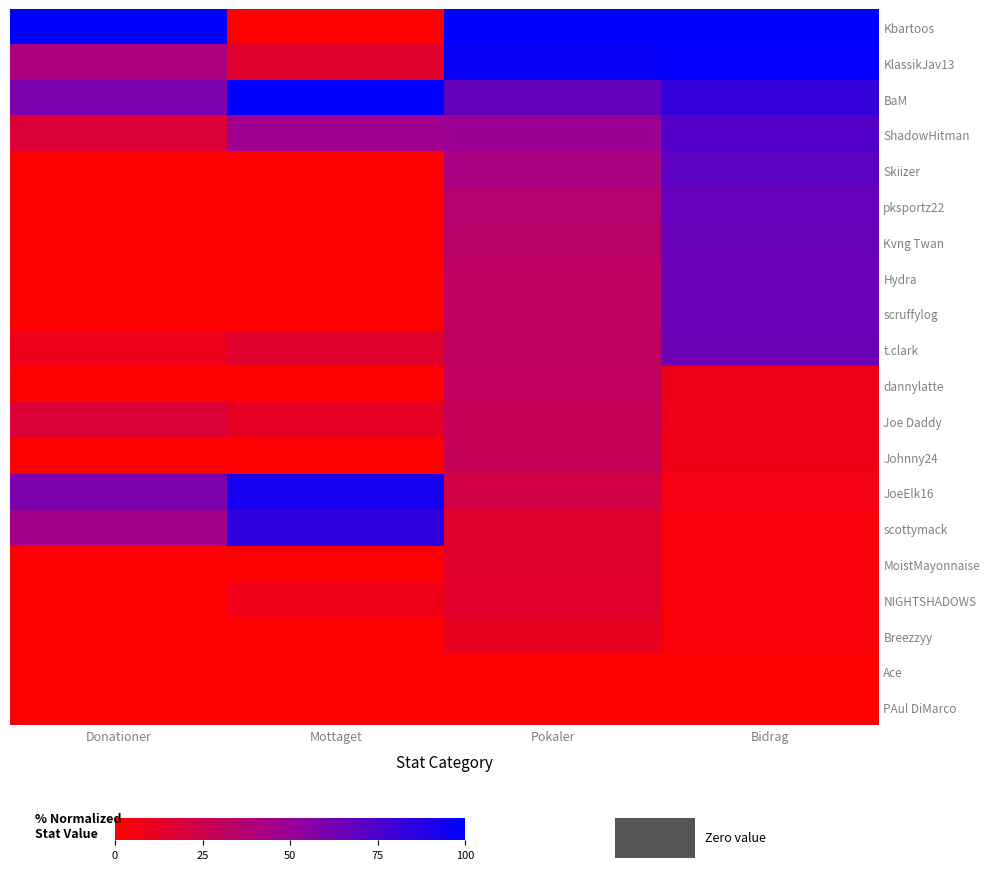

Reading left to right, transcribe all the data shown in this chart.

Kbartoos: Donationer=100.0	Mottaget=0.0	Pokaler=100.0	Bidrag=100.0
KlassikJav13: Donationer=40.9	Mottaget=15.4	Pokaler=96.9	Bidrag=98.3
BaM: Donationer=59.1	Mottaget=100.0	Pokaler=67.6	Bidrag=82.9
ShadowHitman: Donationer=18.2	Mottaget=46.2	Pokaler=48.3	Bidrag=72.8
Skiizer: Donationer=0.0	Mottaget=0.0	Pokaler=42.3	Bidrag=69.6
pksportz22: Donationer=0.0	Mottaget=0.0	Pokaler=36.1	Bidrag=66.3
Kvng Twan: Donationer=0.0	Mottaget=0.0	Pokaler=34.1	Bidrag=65.2
Hydra: Donationer=0.0	Mottaget=0.0	Pokaler=32.2	Bidrag=64.2
scruffylog: Donationer=0.0	Mottaget=0.0	Pokaler=32.2	Bidrag=64.2
t.clark: Donationer=9.1	Mottaget=15.4	Pokaler=31.9	Bidrag=64.0
dannylatte: Donationer=0.0	Mottaget=0.0	Pokaler=31.2	Bidrag=8.2
Joe Daddy: Donationer=18.2	Mottaget=11.5	Pokaler=28.4	Bidrag=7.5
Johnny24: Donationer=0.0	Mottaget=0.0	Pokaler=28.2	Bidrag=7.4
JoeElk16: Donationer=59.1	Mottaget=92.3	Pokaler=22.5	Bidrag=5.9
scottymack: Donationer=45.5	Mottaget=84.6	Pokaler=15.5	Bidrag=4.1
MoistMayonnaise: Donationer=0.0	Mottaget=0.0	Pokaler=15.0	Bidrag=4.0
NIGHTSHADOWS: Donationer=0.0	Mottaget=7.7	Pokaler=13.9	Bidrag=3.7
Breezzyy: Donationer=0.0	Mottaget=0.0	Pokaler=11.3	Bidrag=3.0
Ace: Donationer=0.0	Mottaget=0.0	Pokaler=0.7	Bidrag=0.2
PAul DiMarco: Donationer=0.0	Mottaget=0.0	Pokaler=0.0	Bidrag=0.0